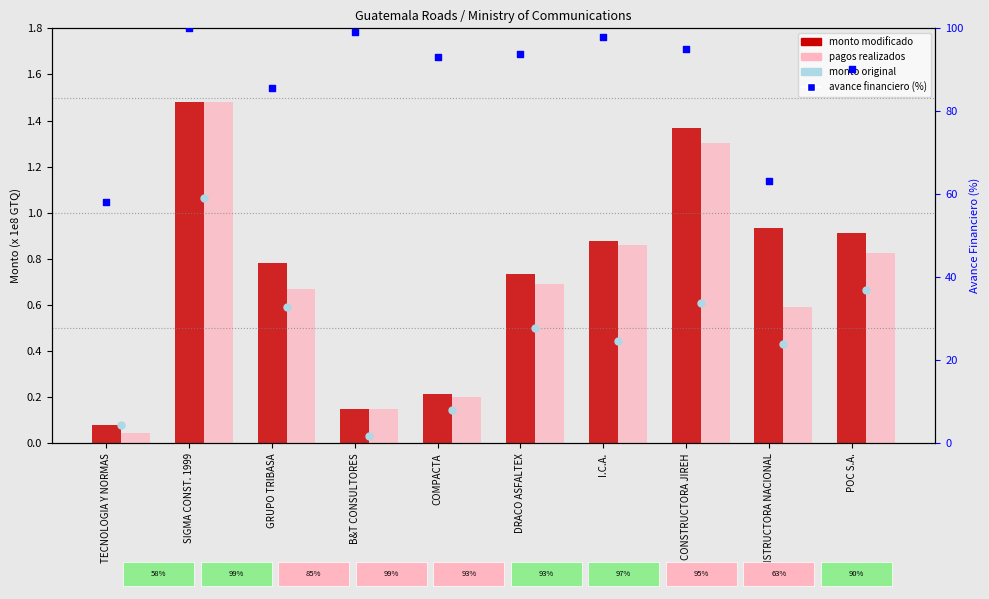

Which series reaches the minimum Y coordinate?

monto original